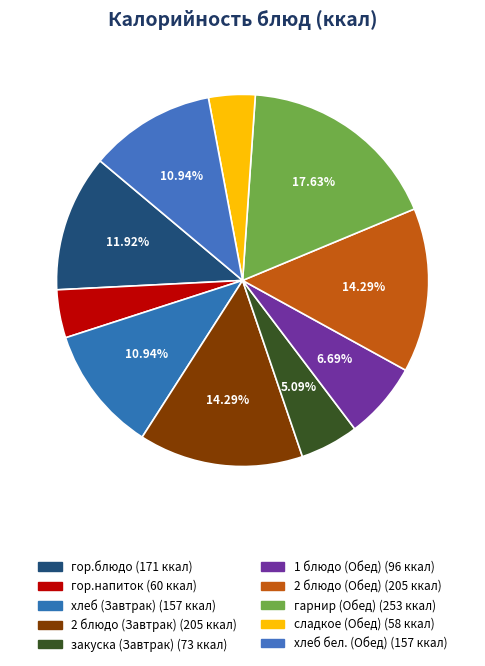

What is the change in value from закуска (Завтрак) to 2 блюдо (Обед)?

+132